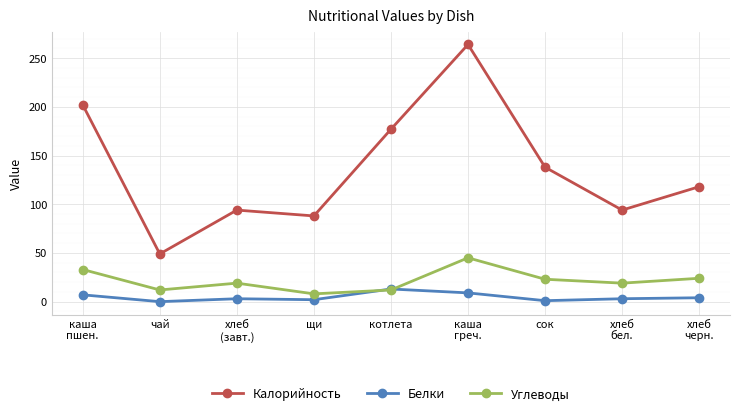

Is it true that Белки equals 2 at щи?

True